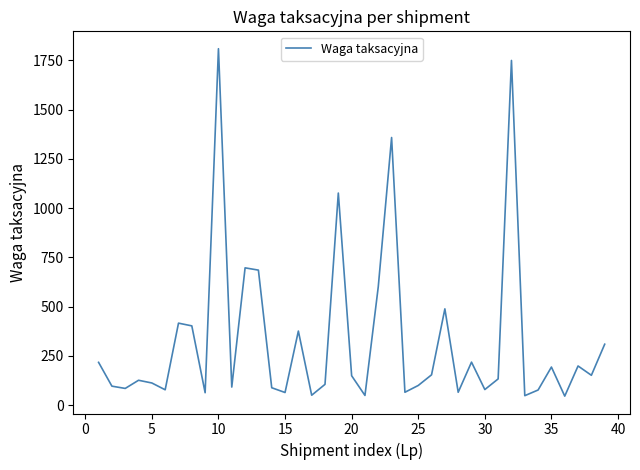

What is the difference between the maximum and minimum values?

1762.8